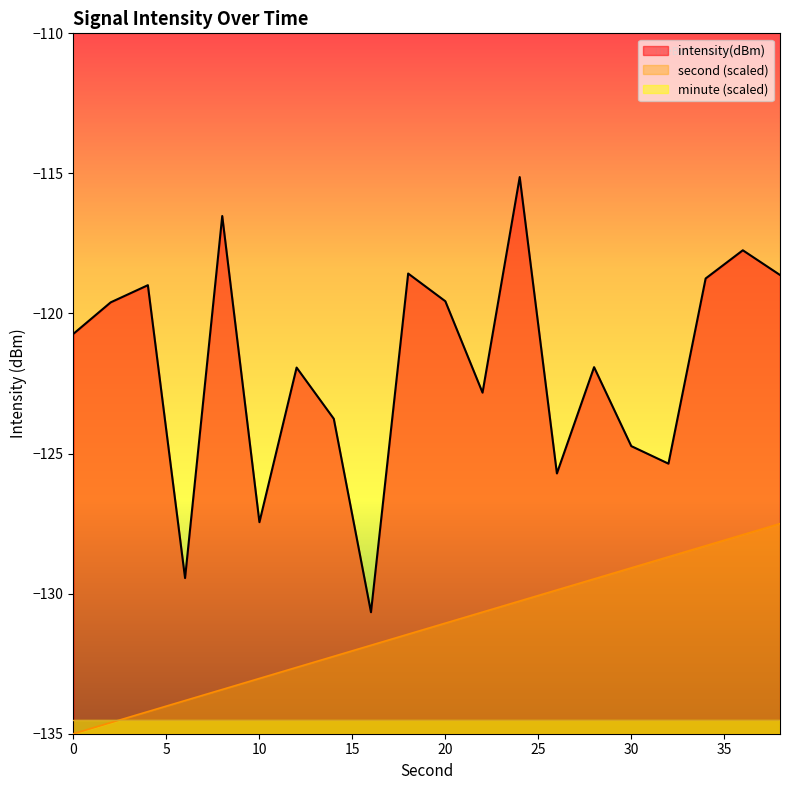

Is the value of second at 24 greater than the value of intensity(dBm) at 24?

No